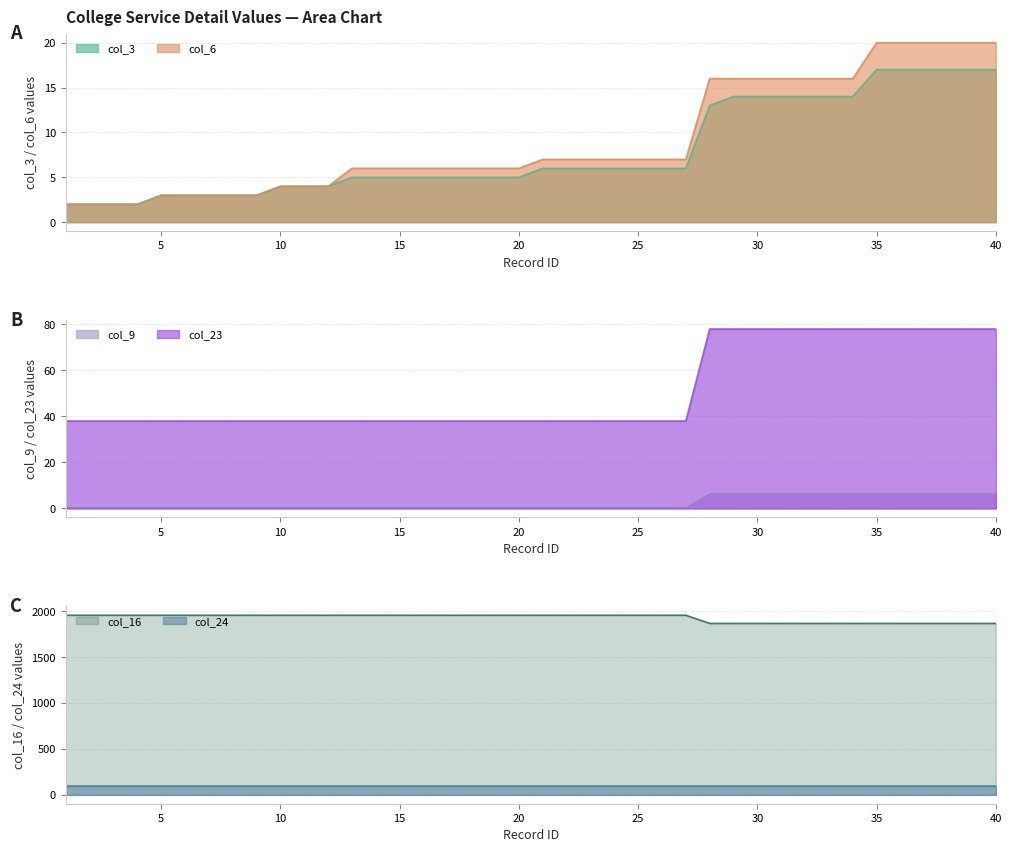

True or false: col_23 and col_9 cross at least once.

False